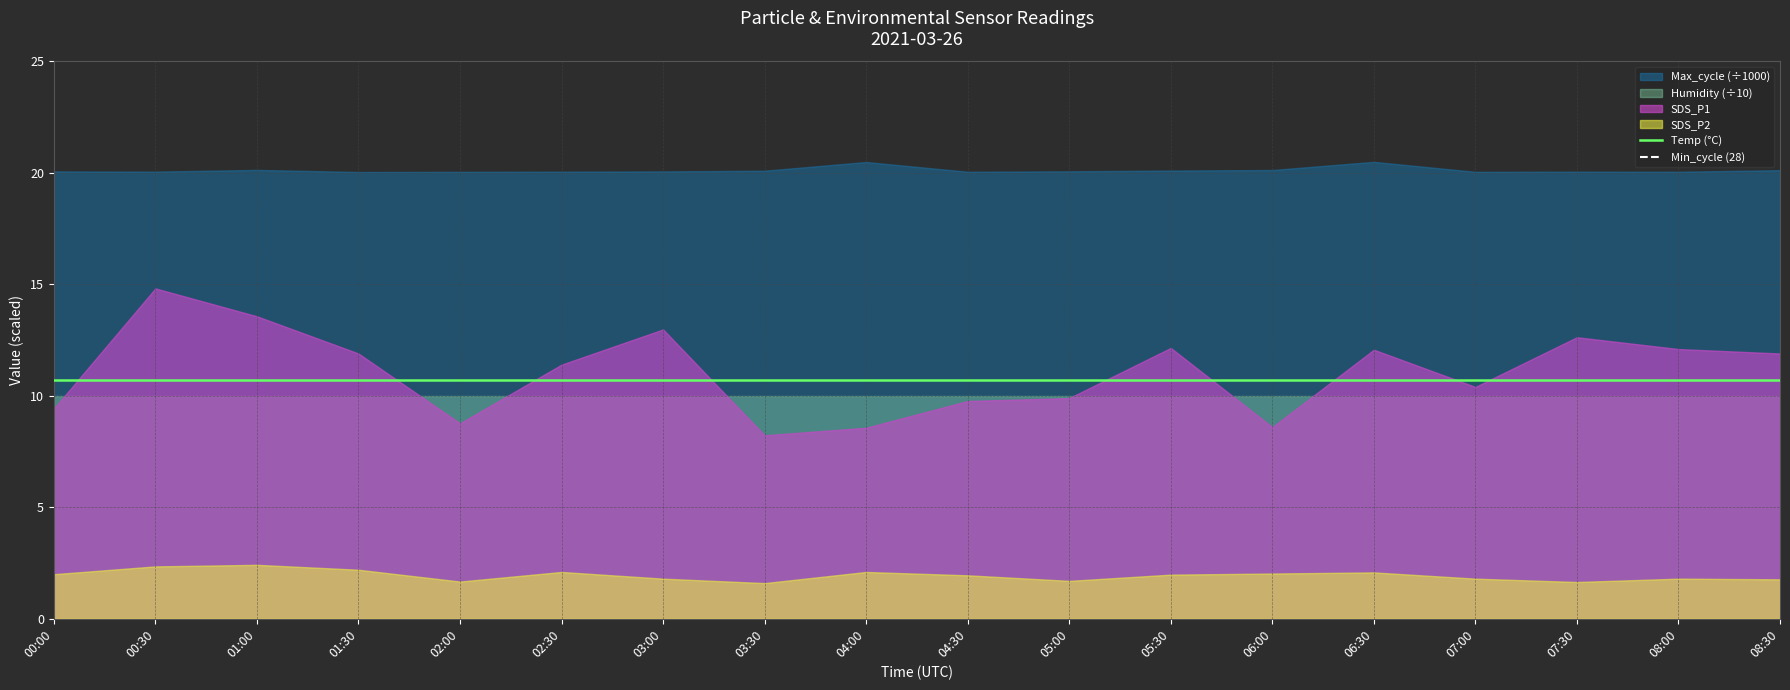

True or false: Min_cycle (28) and Temp (°C) intersect in this chart.

False